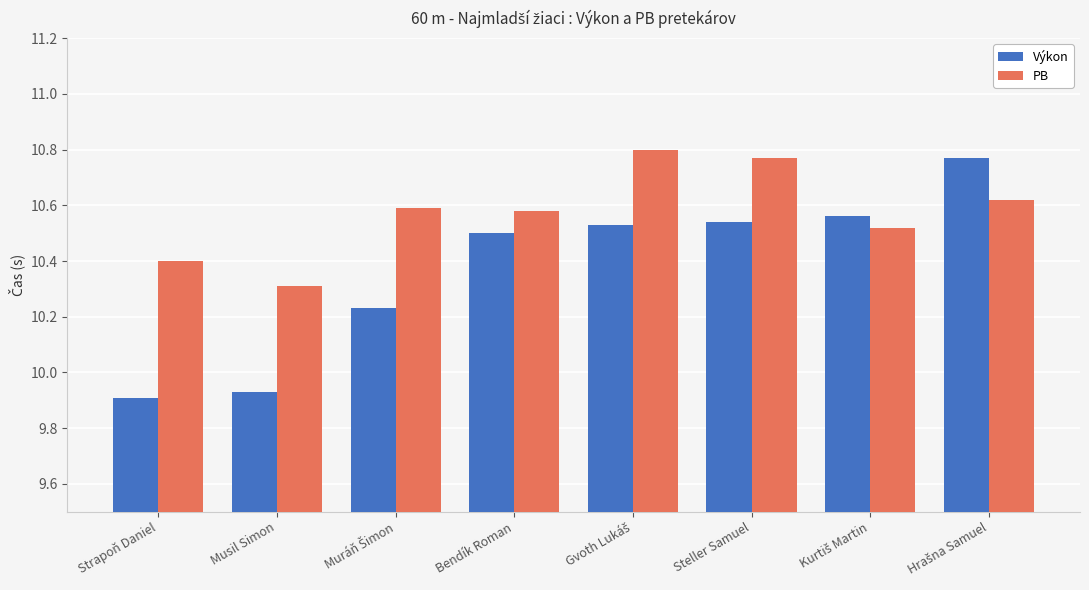

The value of PB at Bendík Roman is 10.6. True or false?

True